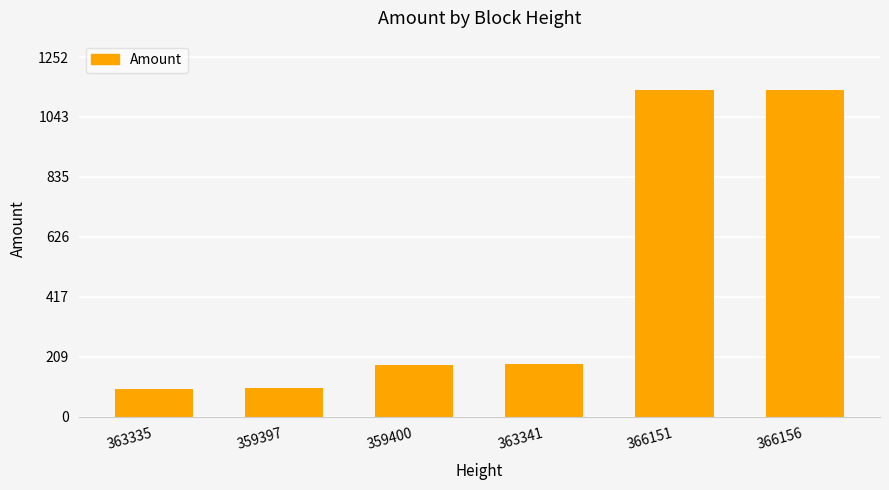

What is the maximum value shown in the chart?

1138.0